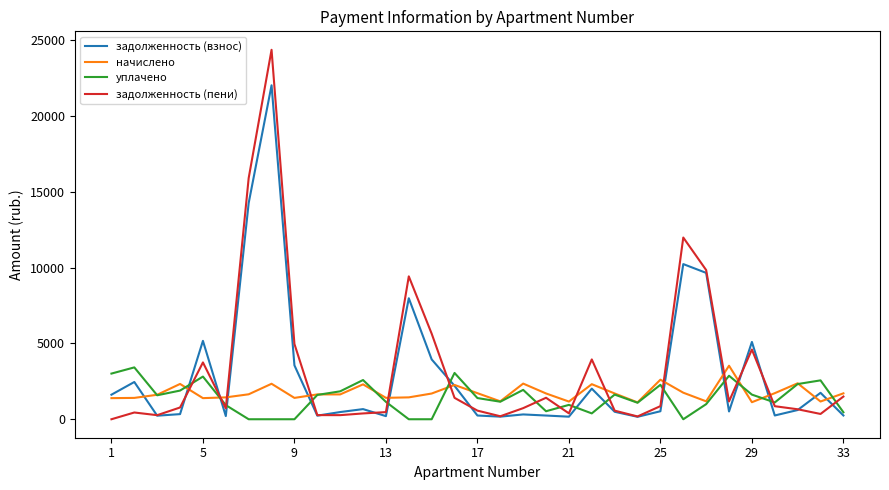

What are all the series names shown in the legend?

задолженность (взнос), начислено, уплачено, задолженность (пени)